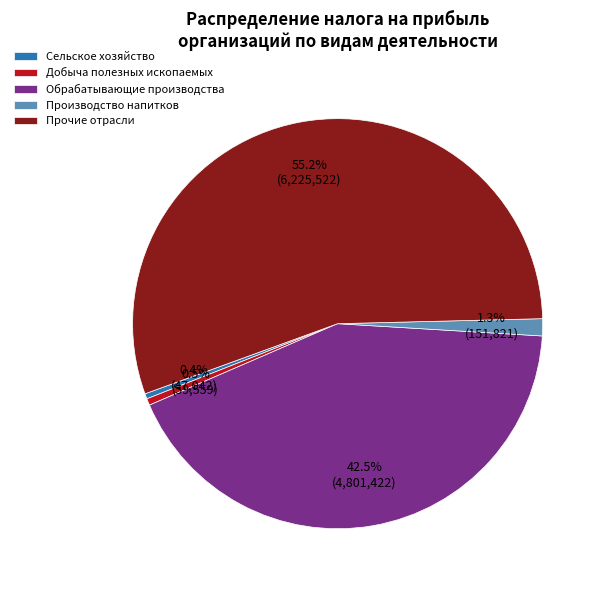

Which slice is the largest?

Прочие отрасли